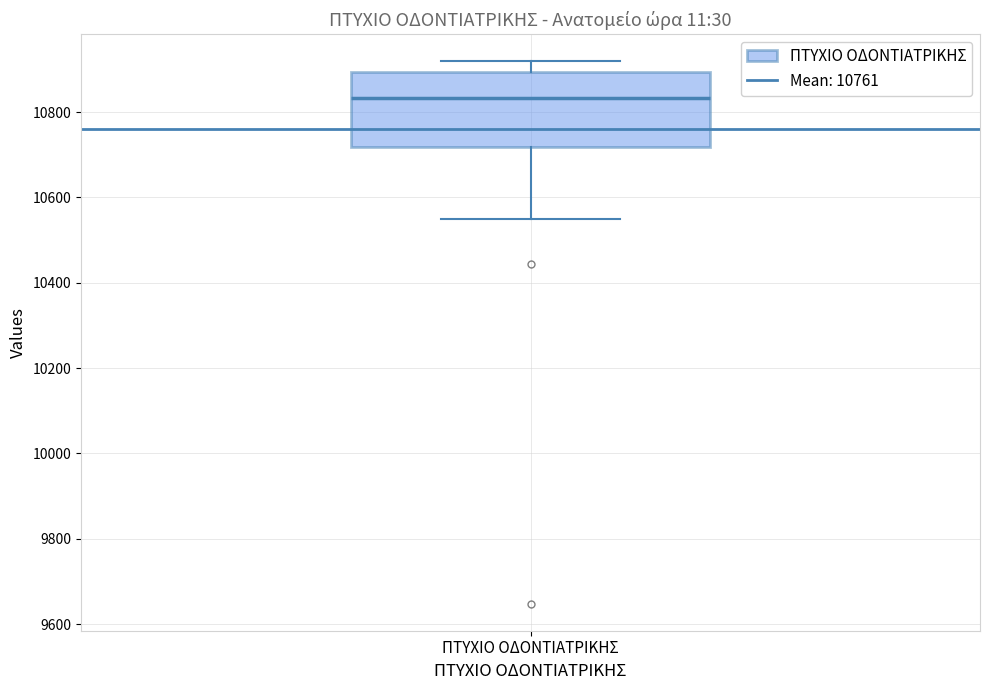

Where does the lower whisker of the box for ΠΤΥΧΙΟ ΟΔΟΝΤΙΑΤΡΙΚΗΣ end on the y-axis? The values are not printed on the chart, so give them approximately, as read against the axis.

10540